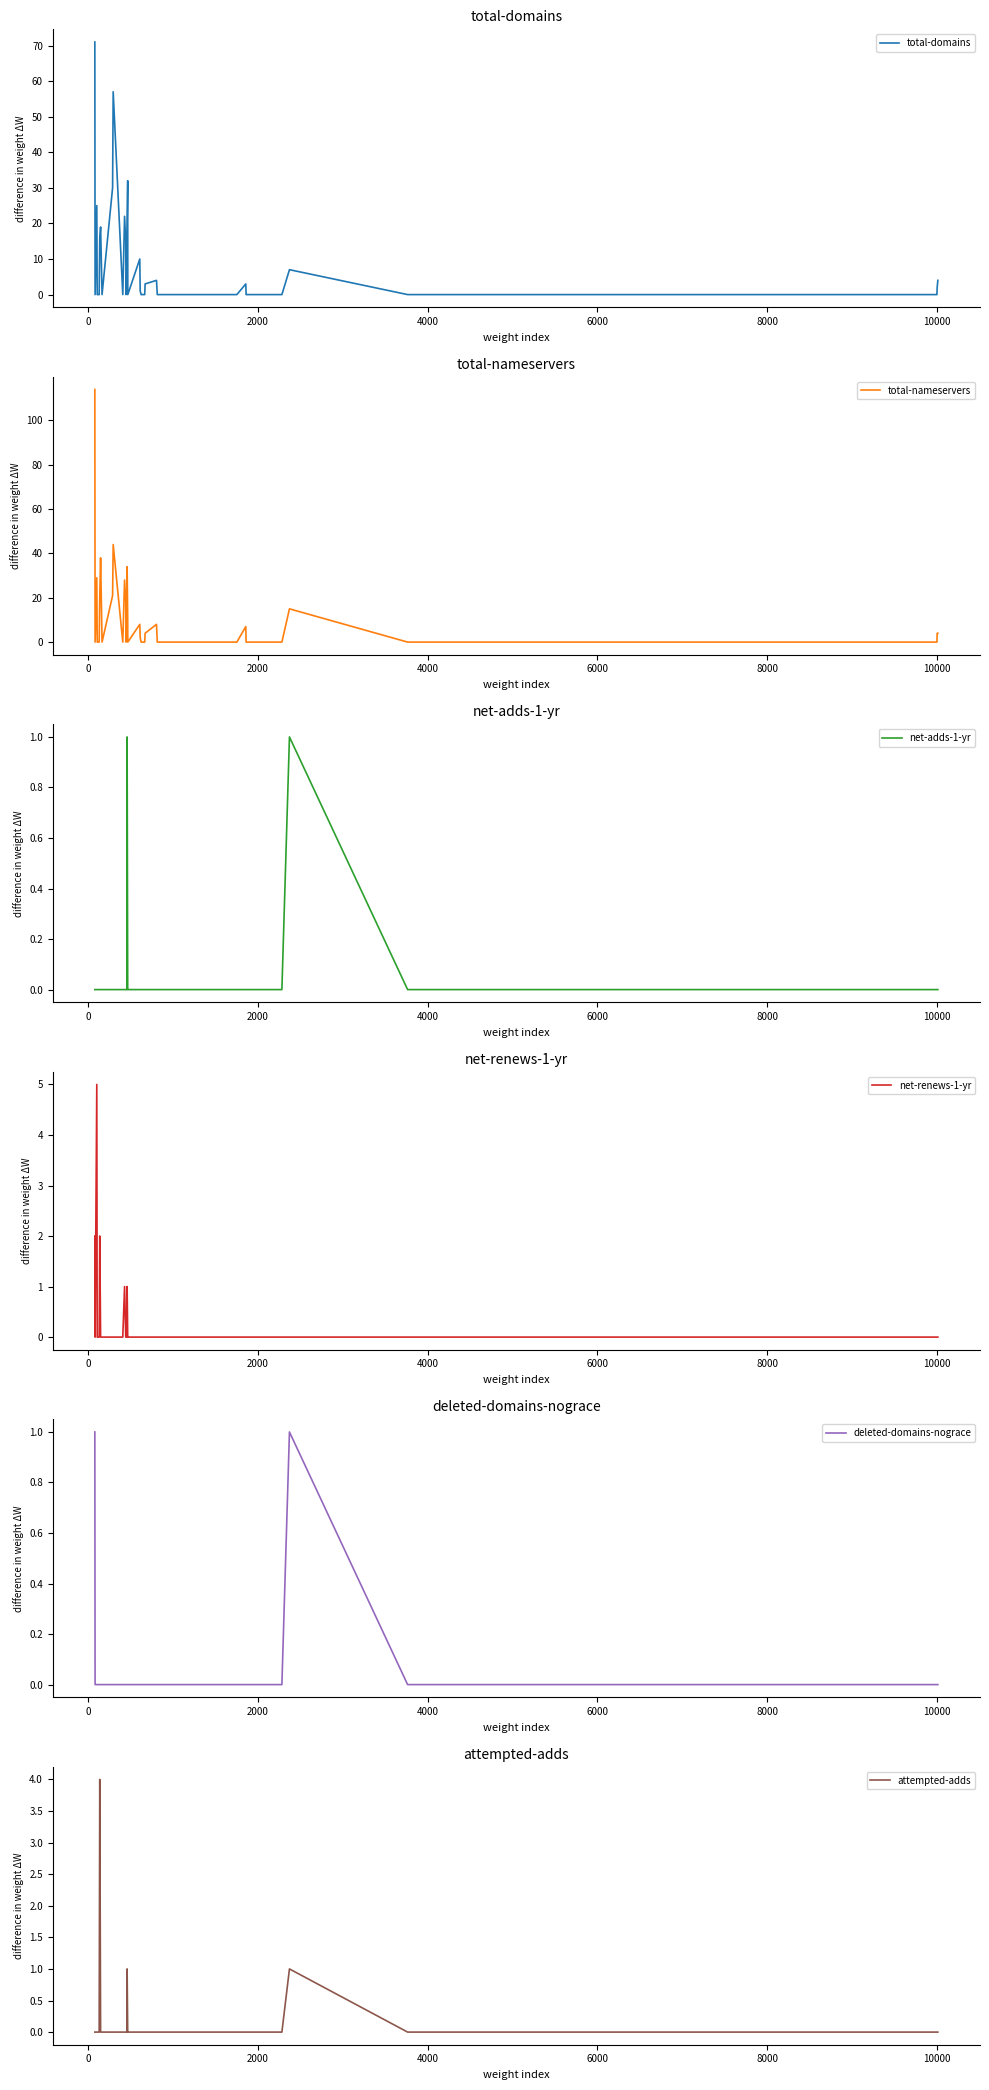

How many series are shown in this chart?

6